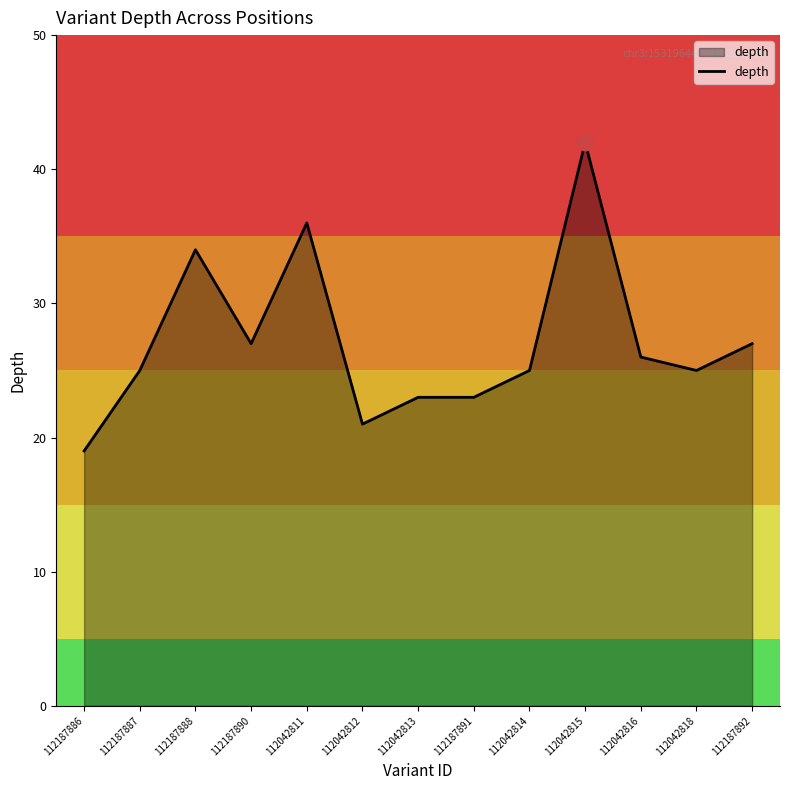

Does the chart display data point markers on the line(s)?

No